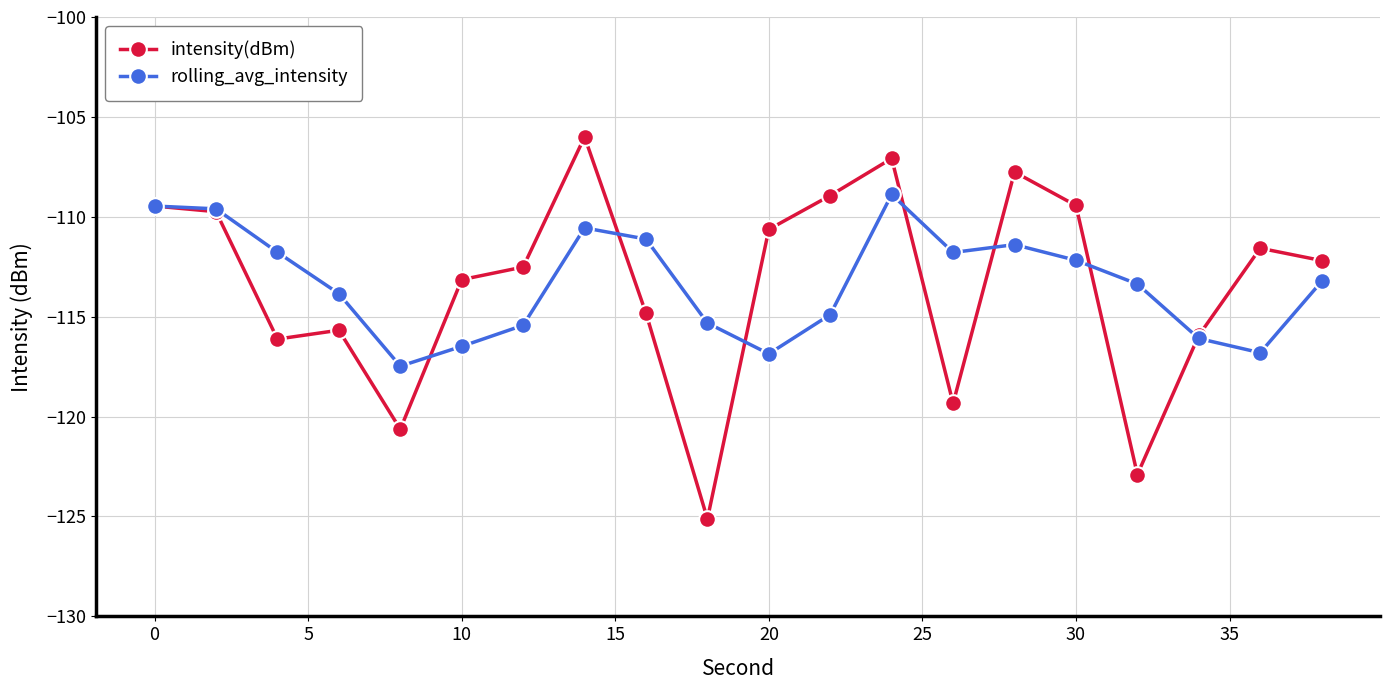

Rank the series by their maximum value, from lowest to highest.

rolling_avg_intensity, intensity(dBm)